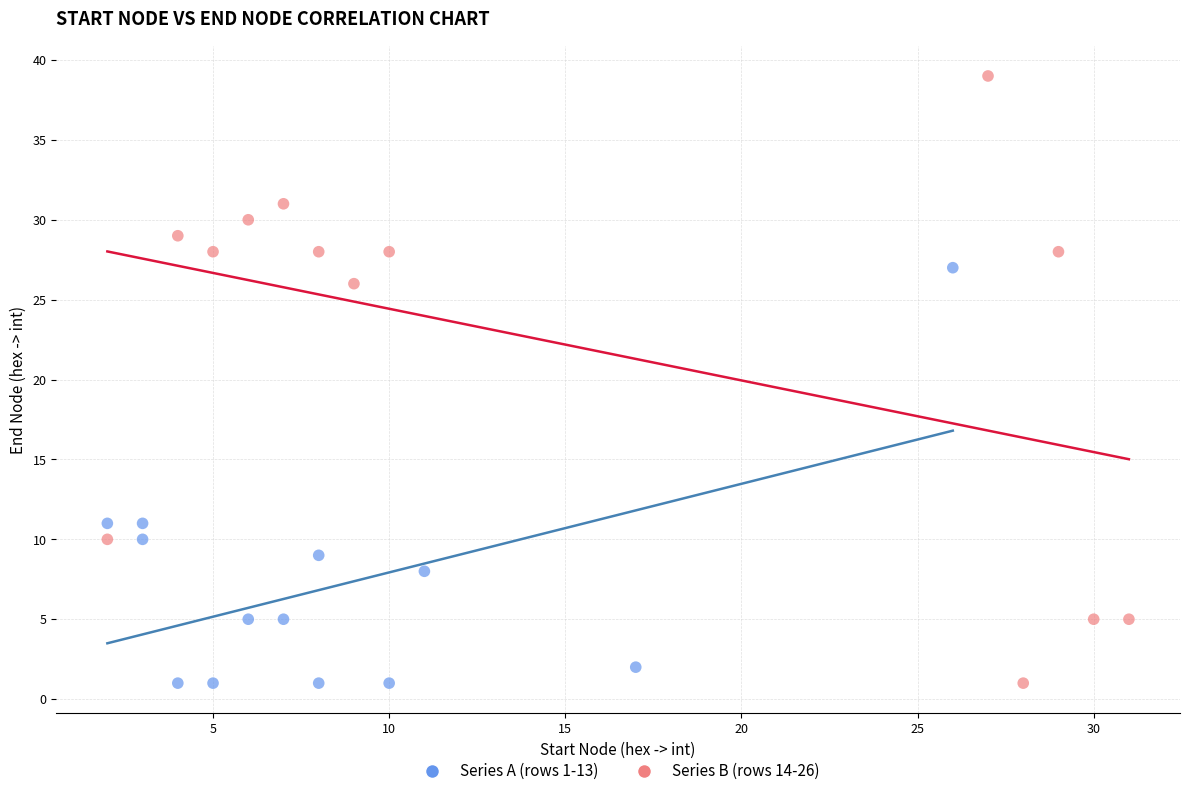

Which series has the largest Y range (max minus min)?

Series B (rows 14-26)